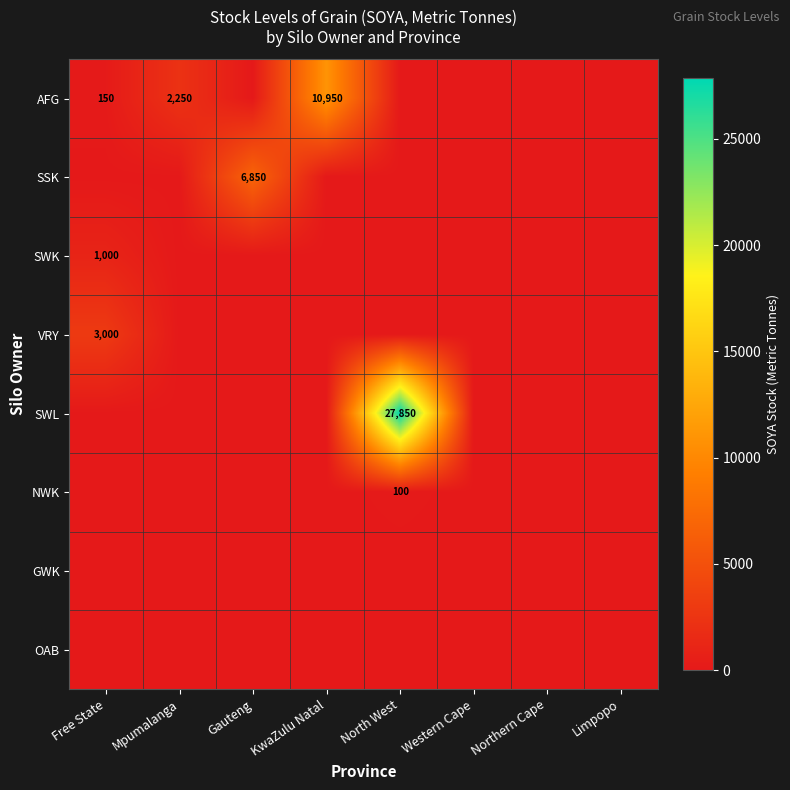

True or false: AFG has a value of 3449 at Mpumalanga.

False